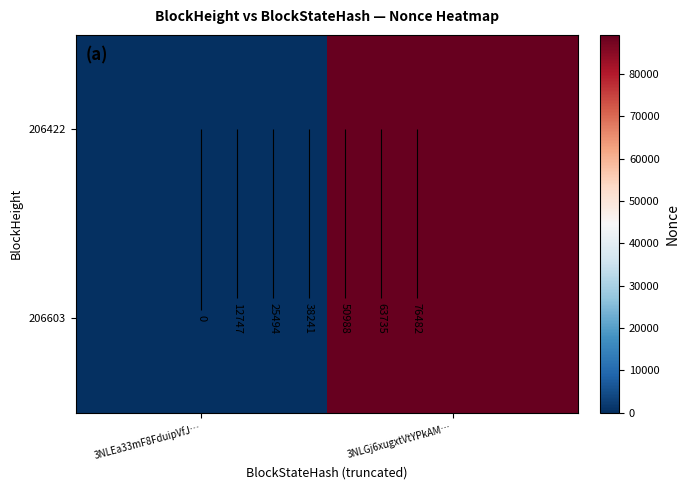

Where is 206603 nearest to the value 44614?

3NLEa33mF8FduipVfJ…